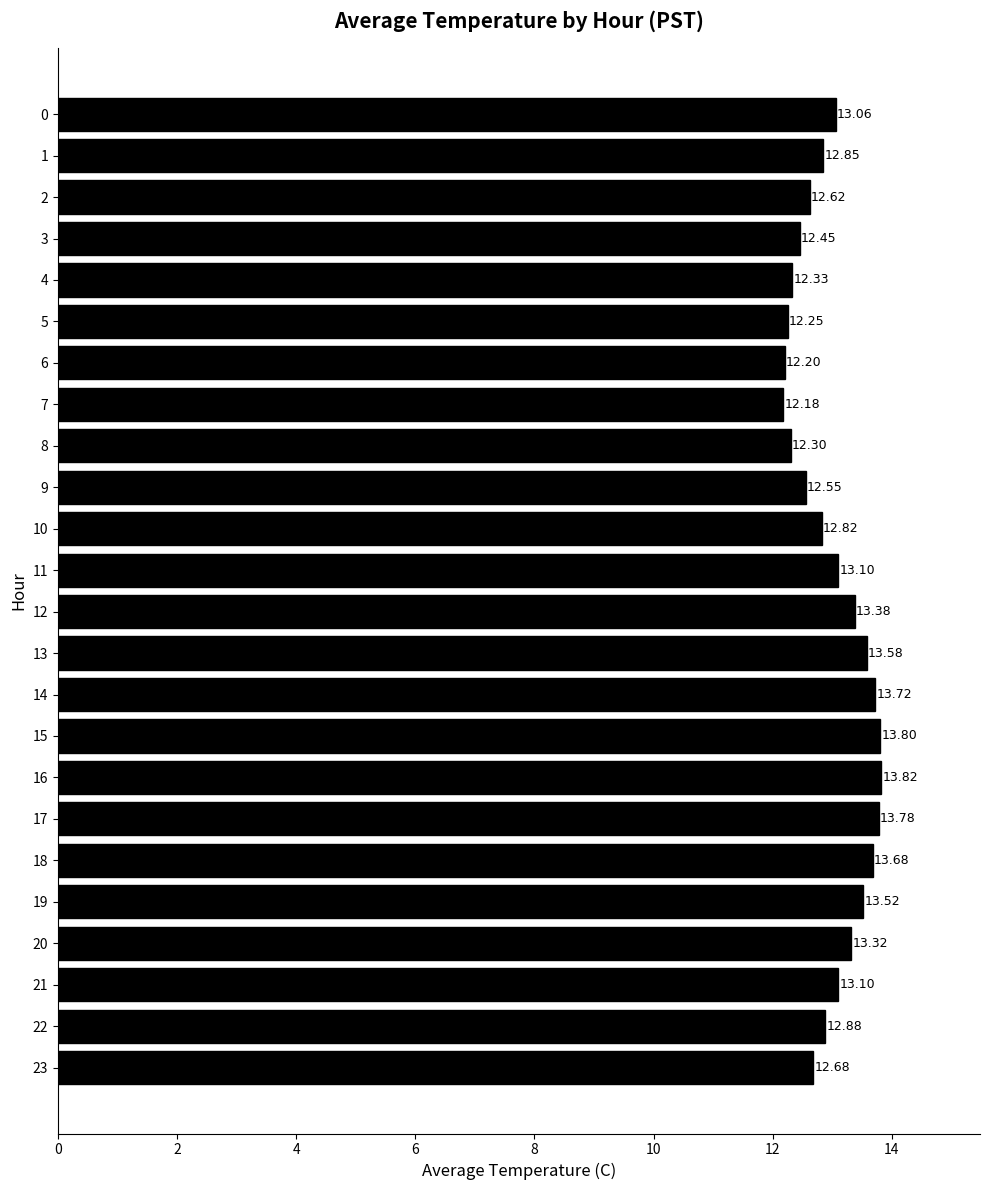

Read the value at 12.

13.4